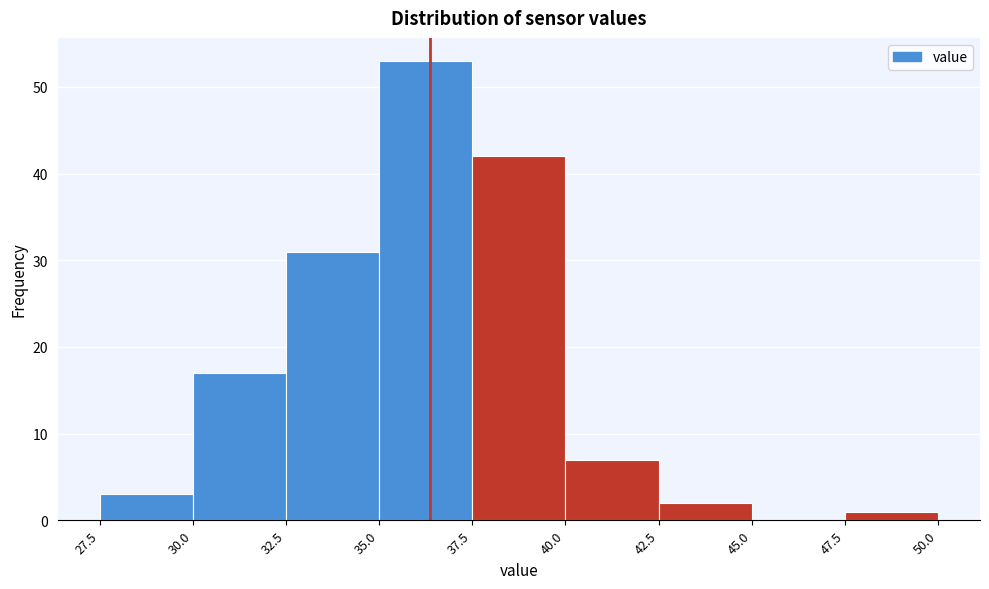

Reading left to right, transcribe this chart: for each bar, give the range it covers on the x-axis and its height. The values are not printed on the chart, so give them approximately, as read against the axis.

27.5 to 30.0: 3
30.0 to 32.5: 17
32.5 to 35.0: 31
35.0 to 37.5: 53
37.5 to 40.0: 42
40.0 to 42.5: 7
42.5 to 45.0: 2
45.0 to 47.5: 0
47.5 to 50.0: 1